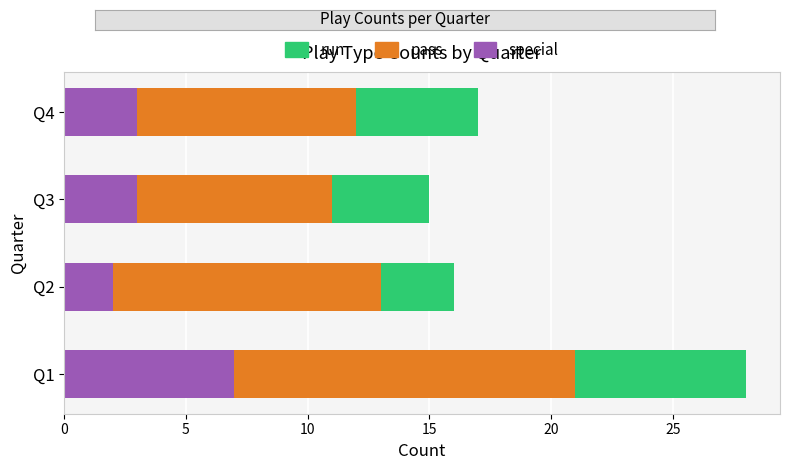

How many series are shown in this chart?

3